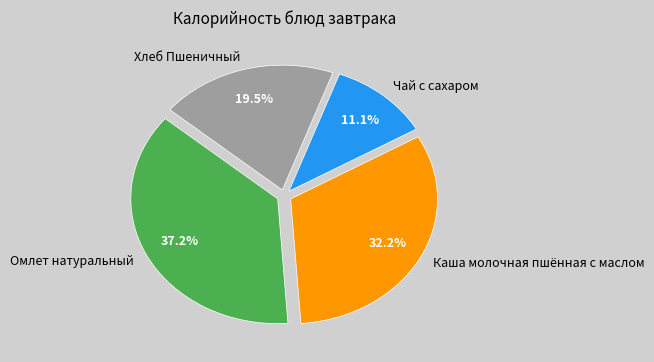

What is the ratio of the value at Чай с сахаром to the value at Хлеб Пшеничный?

0.6